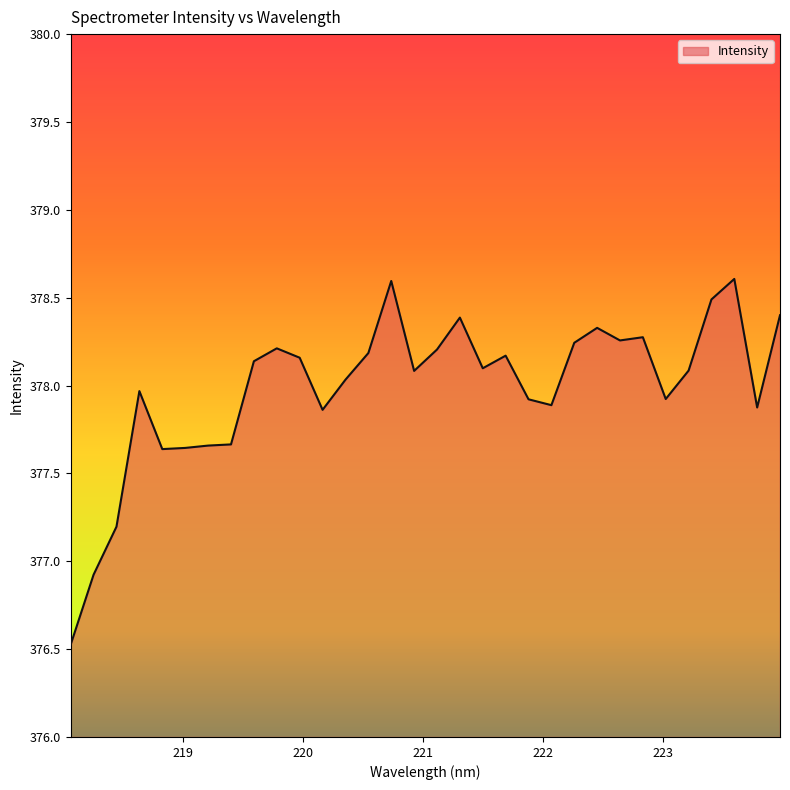

What is the greatest value displayed?

378.6